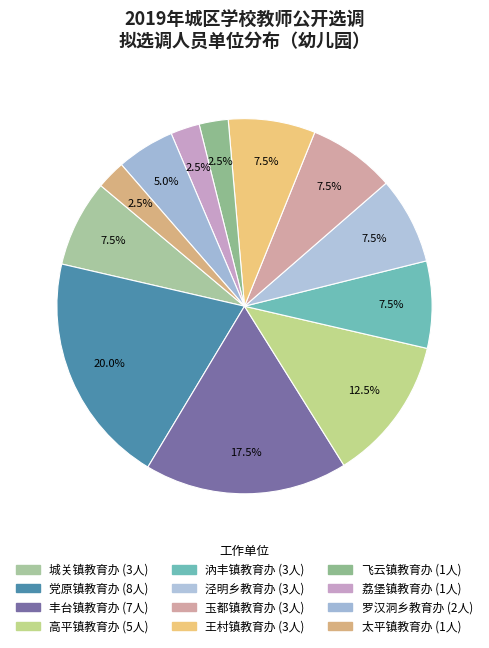

Count the number of slices in the pie.

12